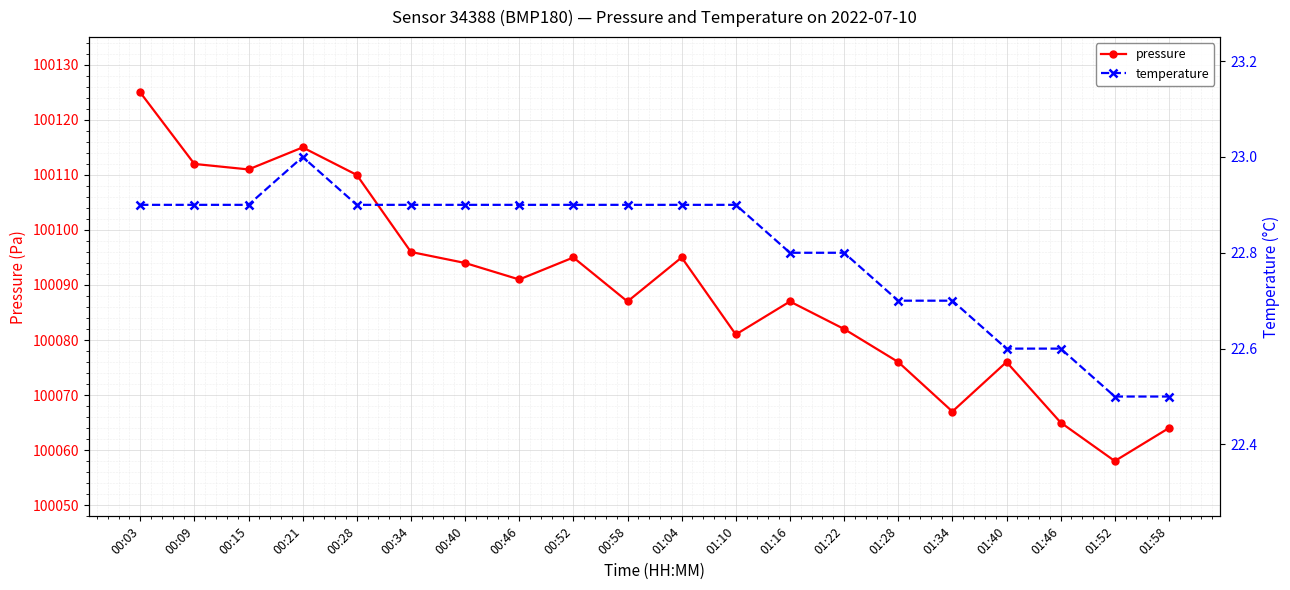

List the labels in order of pressure value, largest first.

00:03, 00:21, 00:09, 00:15, 00:28, 00:34, 00:52, 01:04, 00:40, 00:46, 00:58, 01:16, 01:22, 01:10, 01:28, 01:40, 01:34, 01:46, 01:58, 01:52